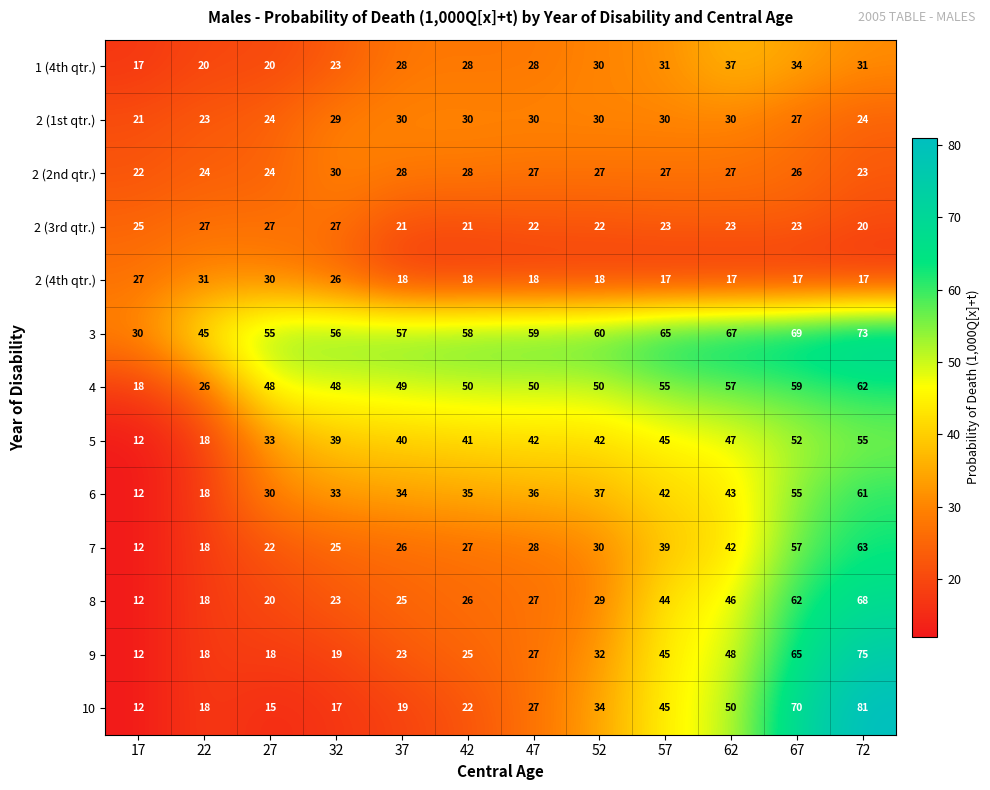

What is the spread (max minus min) of values at 42?

40